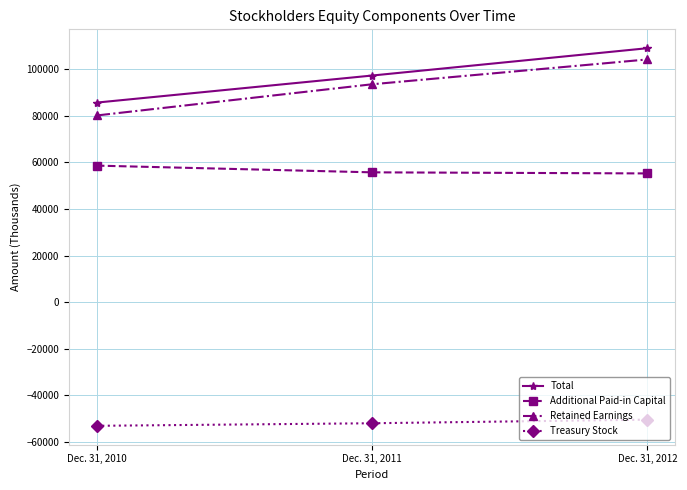

At which category is the sum across all series the highest?

Dec. 31, 2012